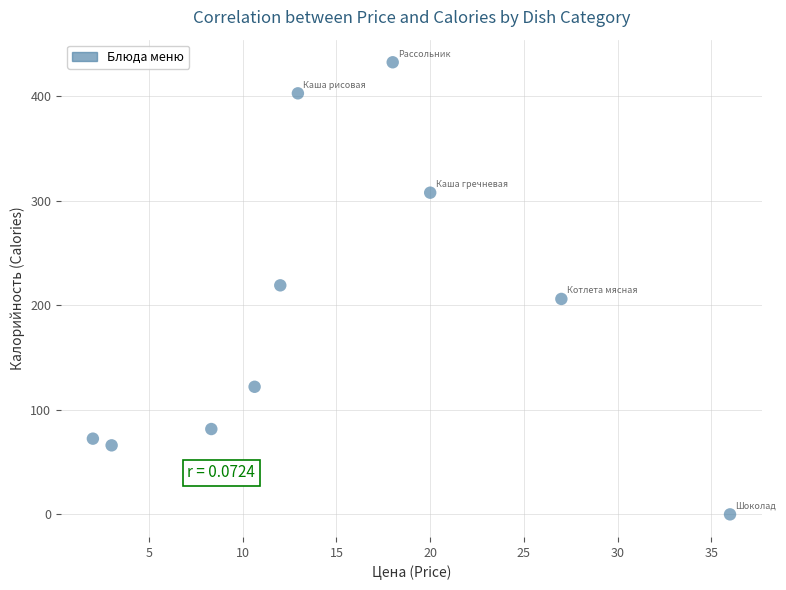

What is the range of X values (max minus min)?

34.0